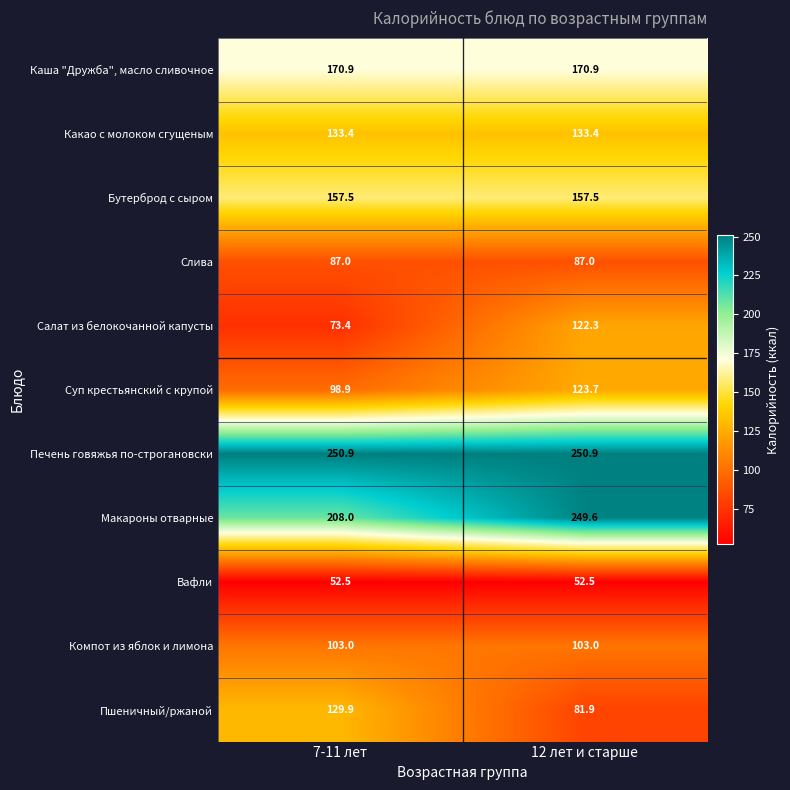

At 7-11 лет, list the series in order from smallest to largest.

Вафли, Салат из белокочанной капусты, Слива, Суп крестьянский с крупой, Компот из яблок и лимона, Пшеничный/ржаной, Какао с молоком сгущеным, Бутерброд с сыром, Каша "Дружба", масло сливочное, Макароны отварные, Печень говяжья по-строгановски